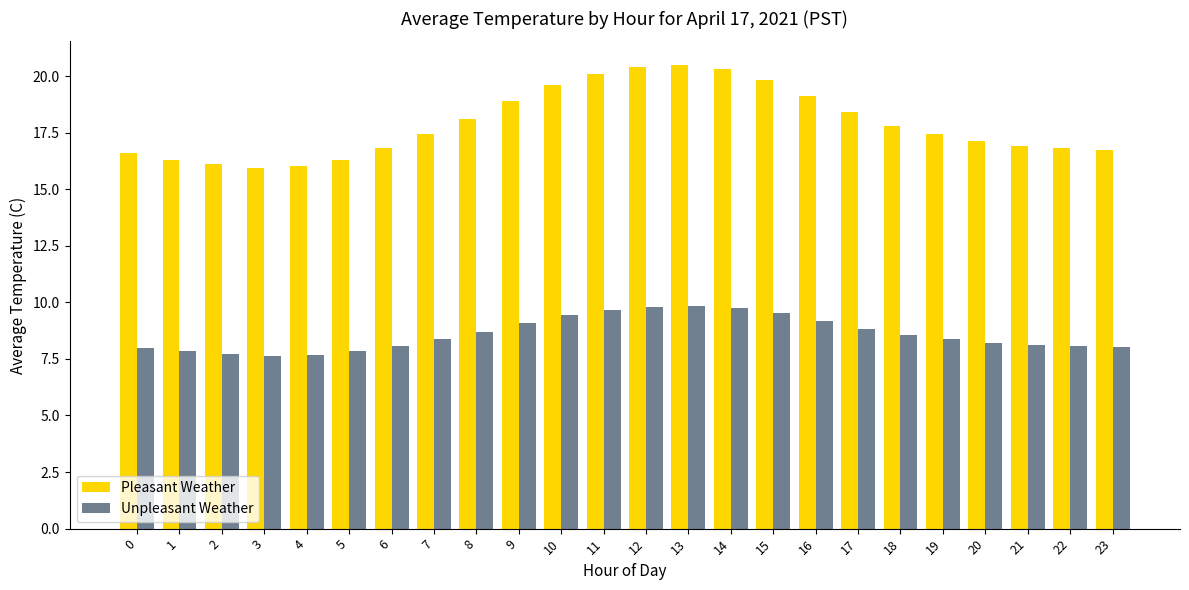

What is the minimum value for Unpleasant Weather?

7.6